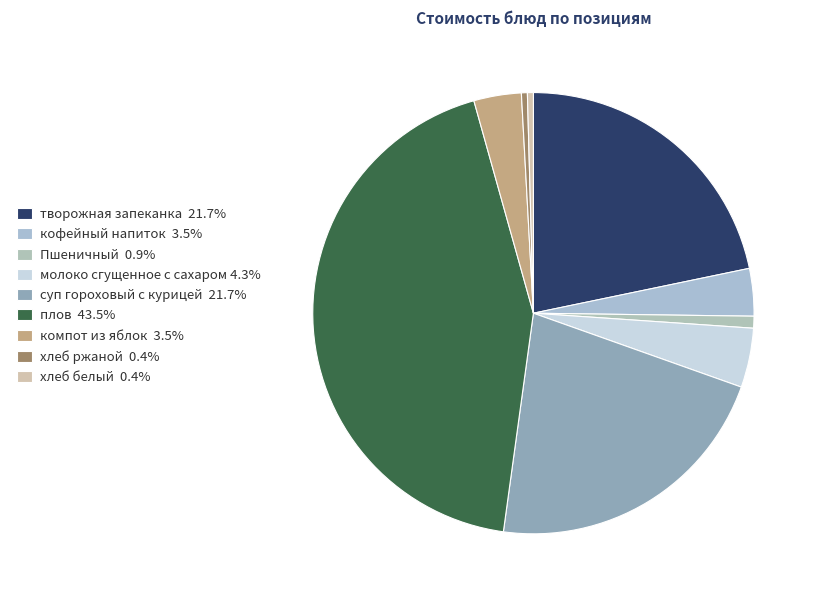

To the nearest percent, what percentage of the pie is компот из яблок?

3%